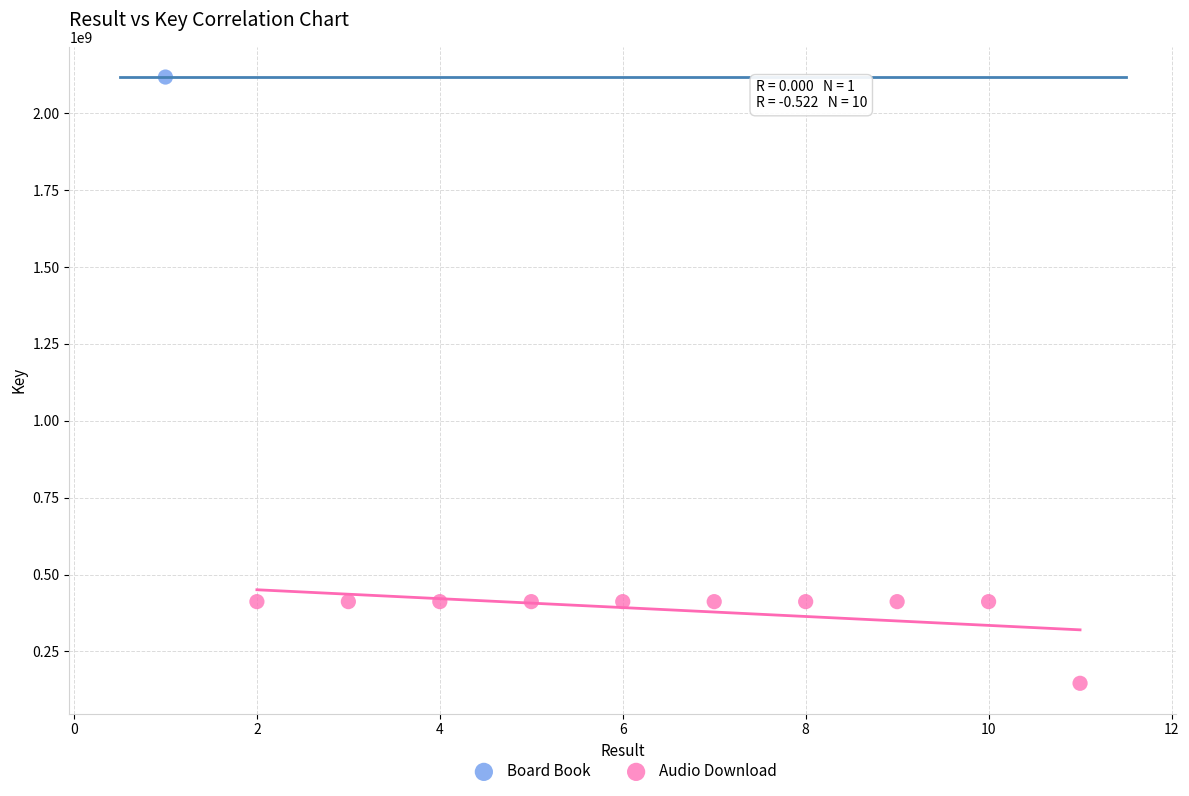

What are all the series names shown in the legend?

Board Book, Audio Download